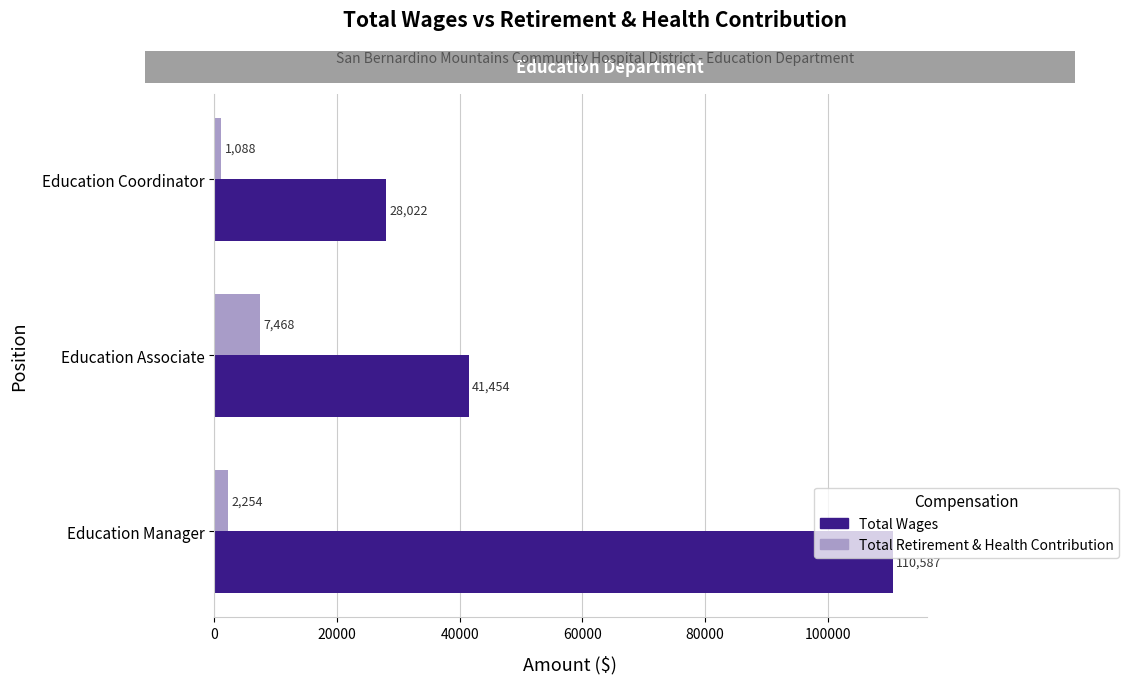

At which category does the chart reach its minimum across all series?

Education Coordinator